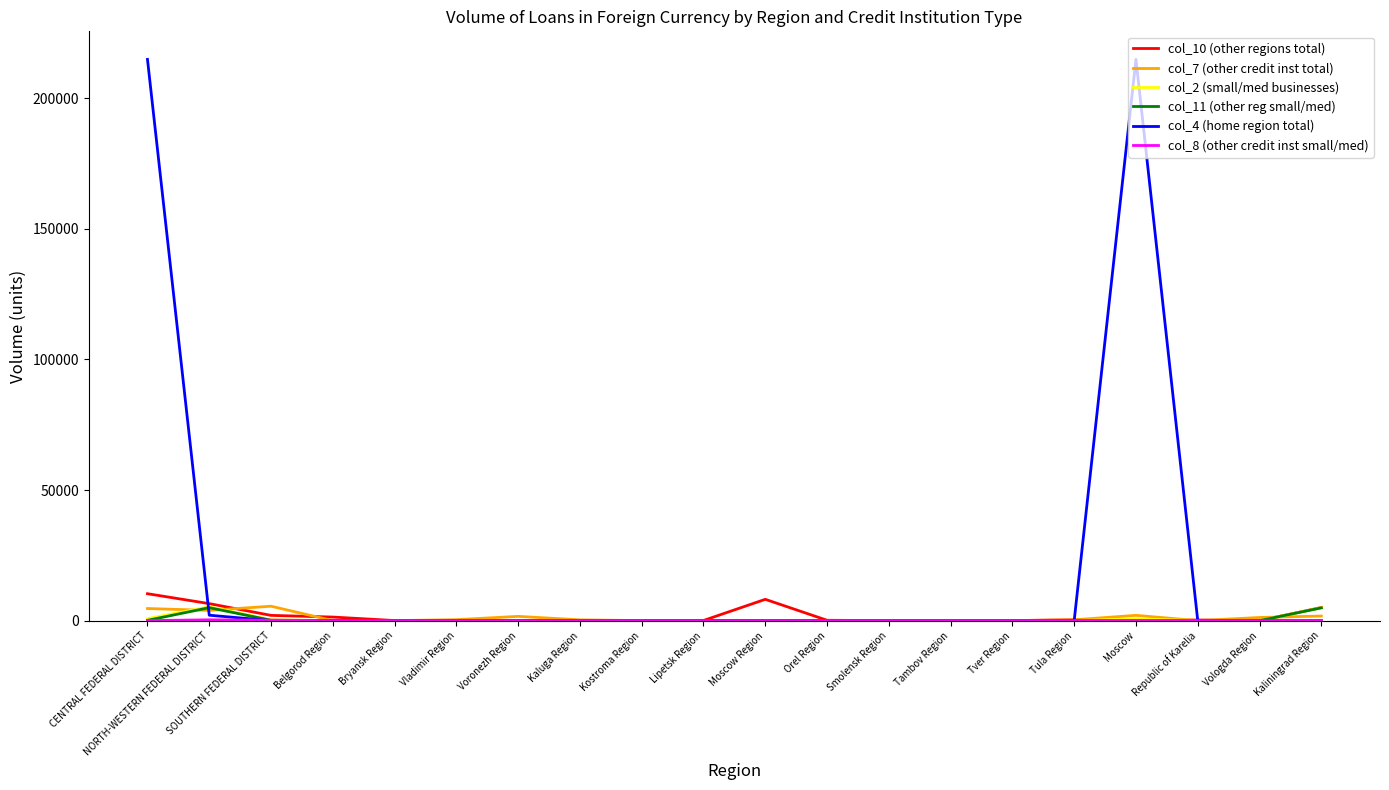

Which series has the widest spread of values?

col_4 (home region total)